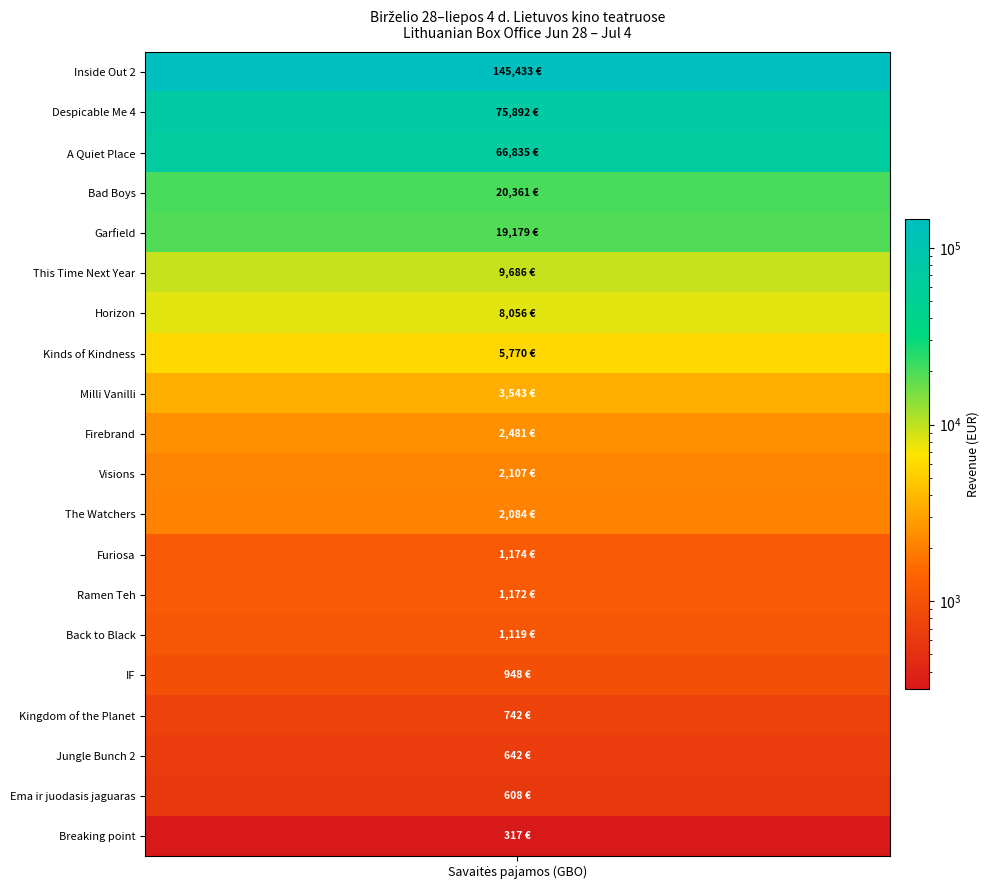

What is the sum of the values at Milli Vanilli and Kitąmet tuo pačiu laiku (This Time Next Year)?

13228.8